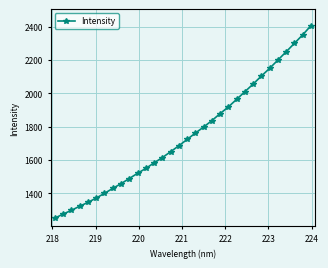

What is the smallest value displayed?

1251.7